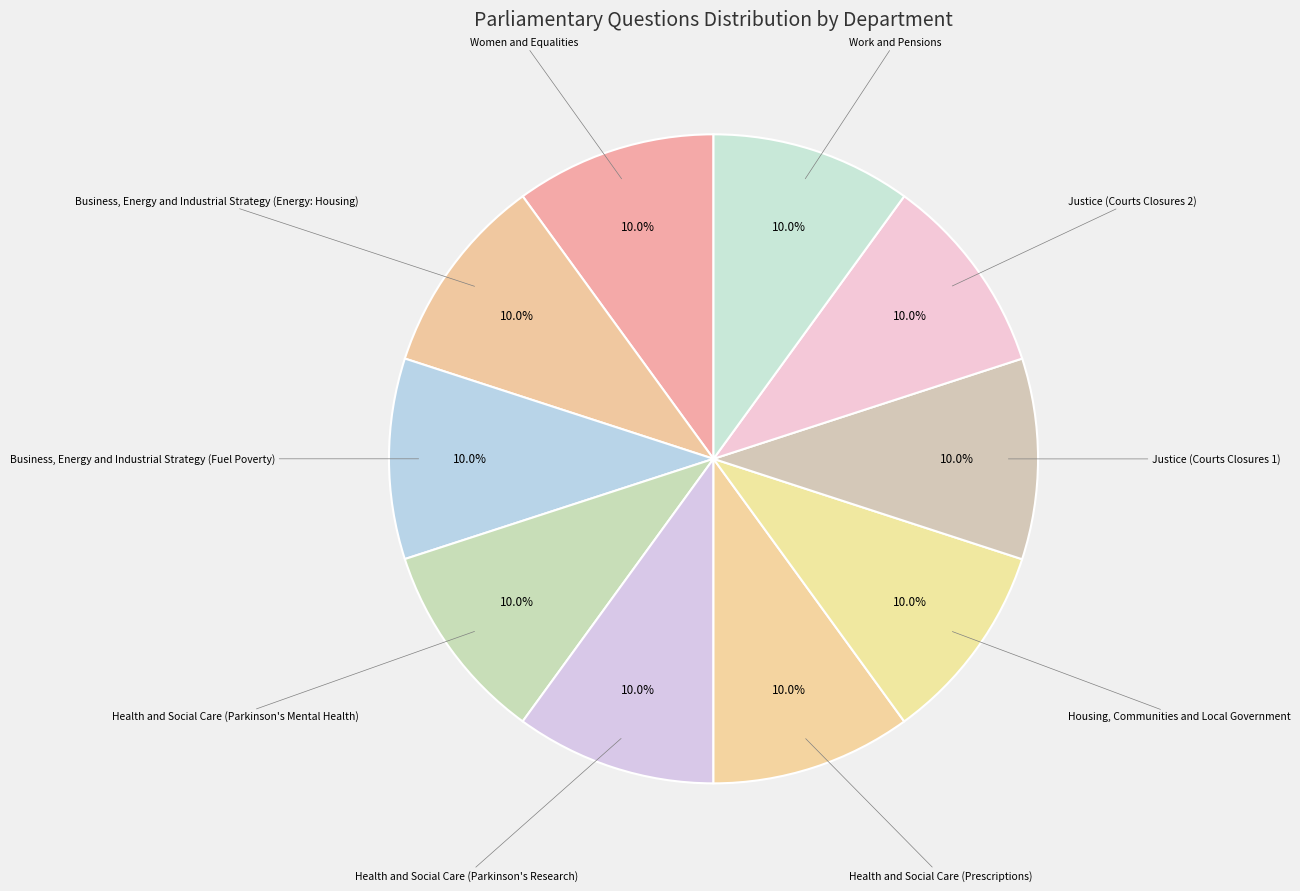

What percentage is NOT represented by Health and Social Care (Prescriptions)?

90.0%